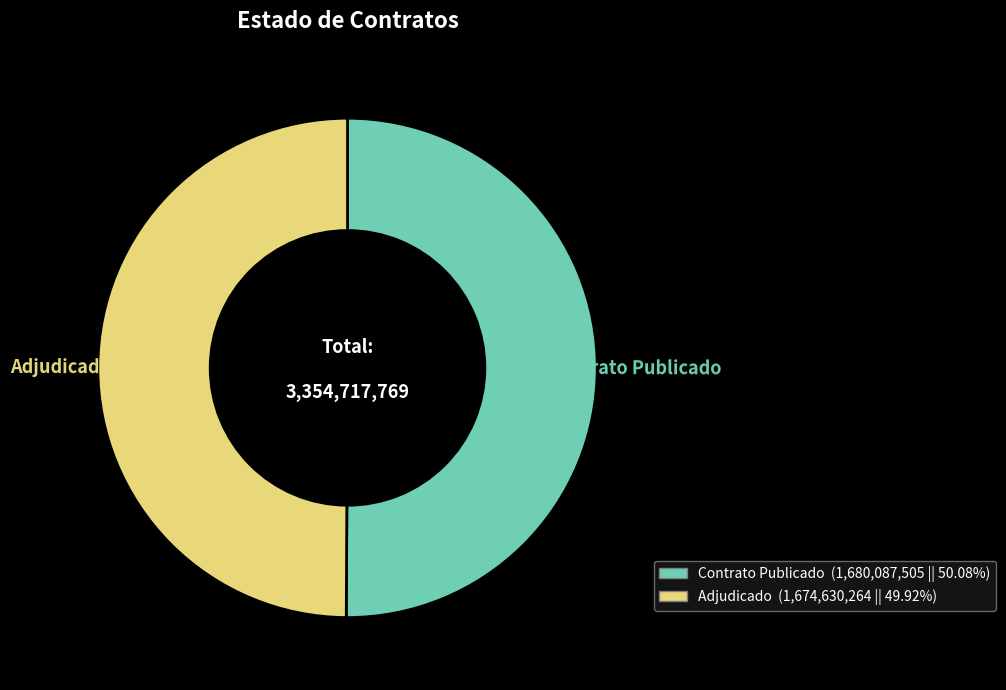

Do Contrato Publicado and Adjudicado together represent more than half of the pie?

Yes